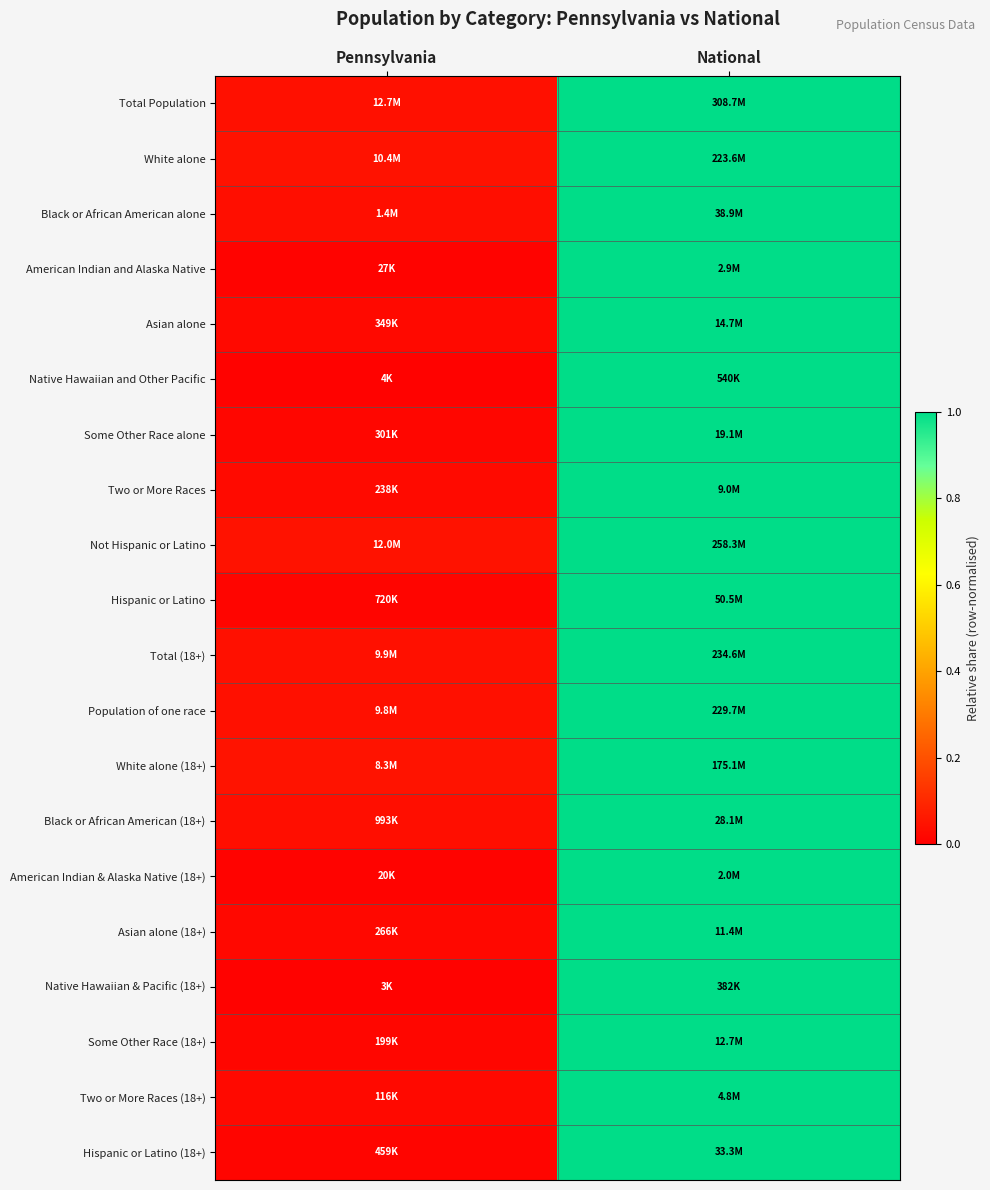

Count the number of categories in the chart.

2